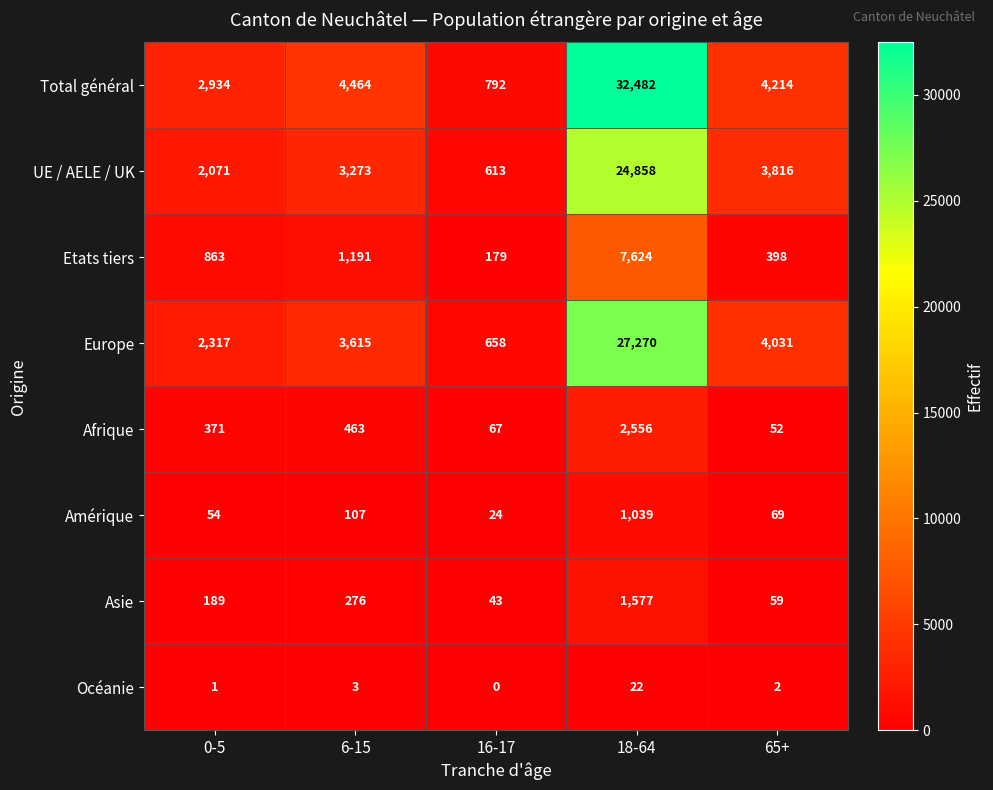

Which series has the widest spread of values?

Total général